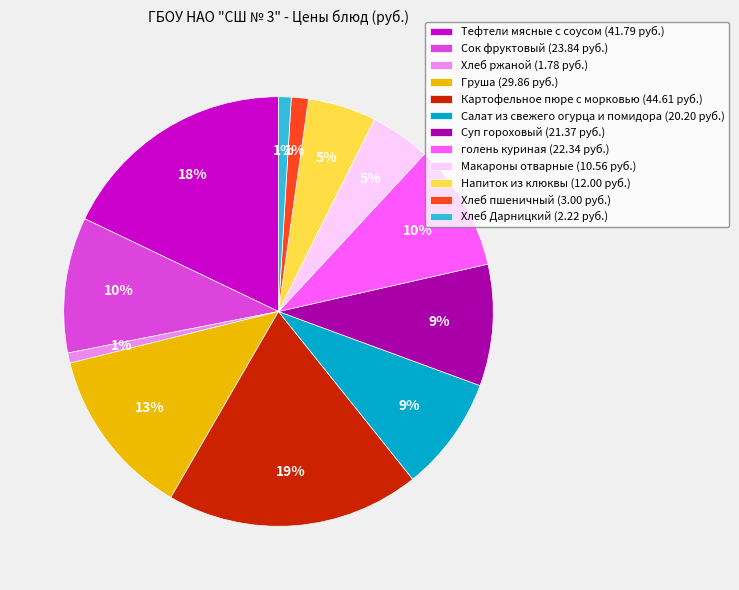

How many slices are in this pie chart?

12